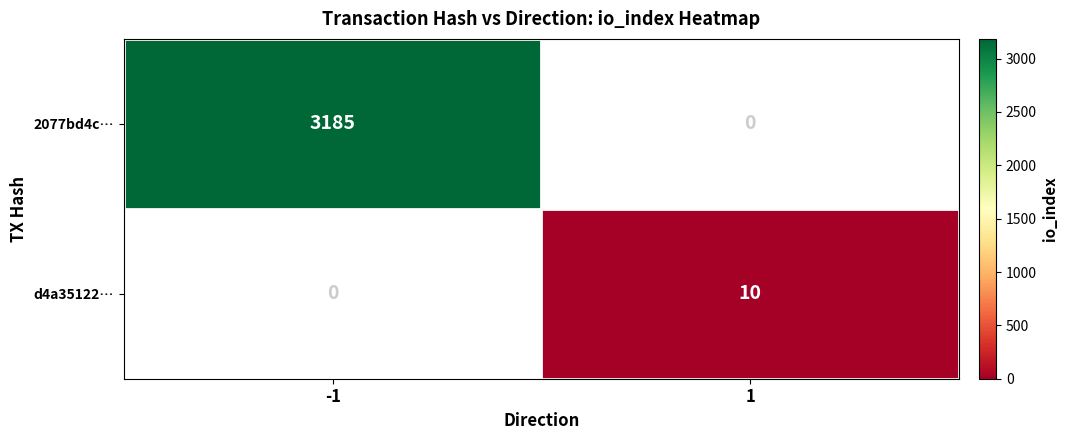

Reading left to right, extract all data points from this chart.

2077bd4c…: -1=3185	1=0
d4a35122…: -1=0	1=10